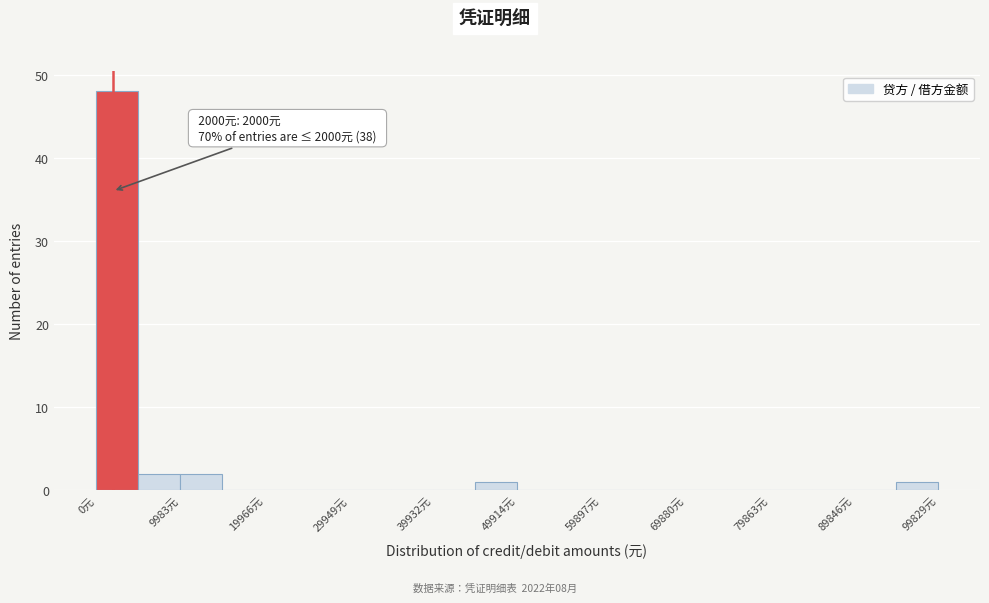

Which range on the x-axis has the tallest bar?

0 to 5000